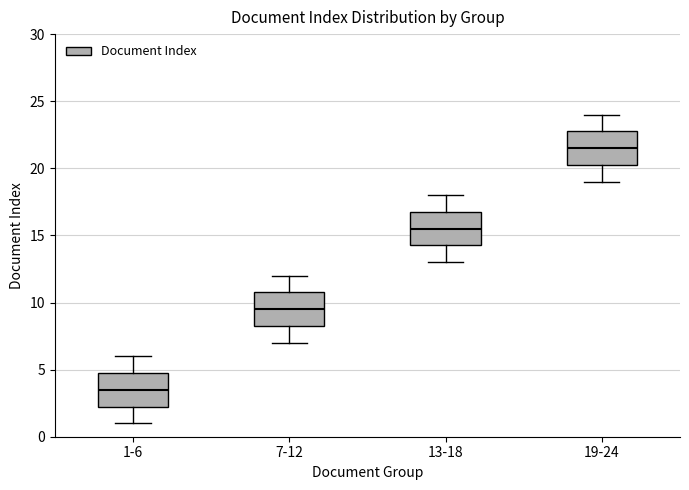

Where is the lower edge of the box for 1-6 on the y-axis? The values are not printed on the chart, so give them approximately, as read against the axis.

2.5